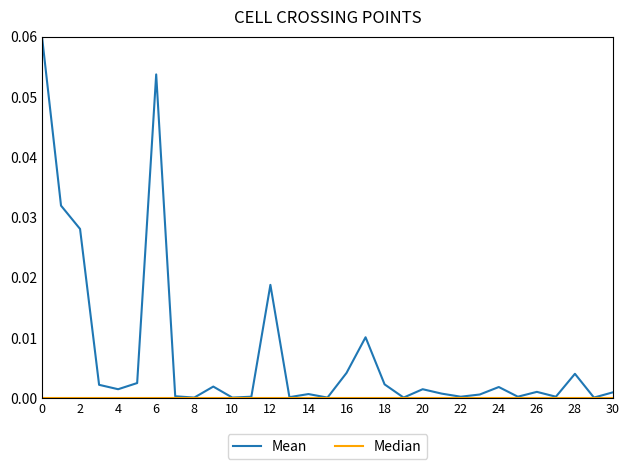

Which series has the largest range (max minus min)?

Mean